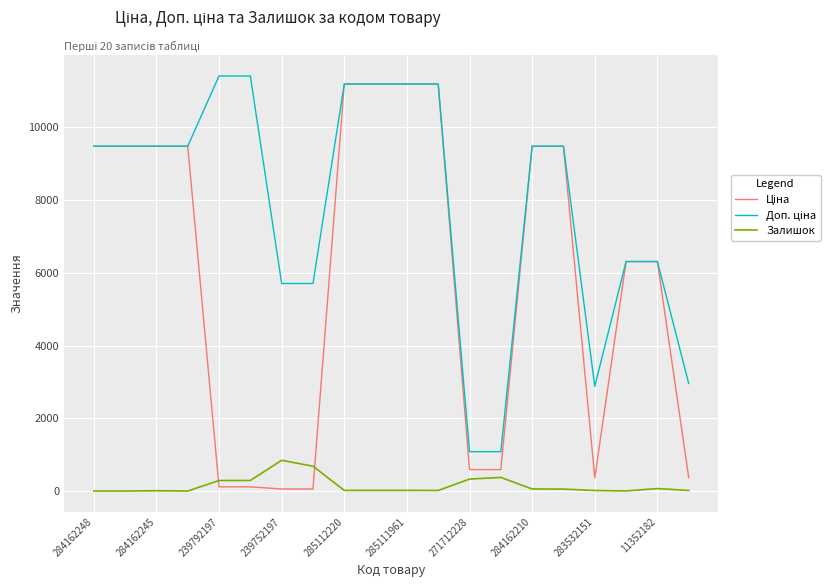

What is the average value of the Доп. ціна series?

7823.9